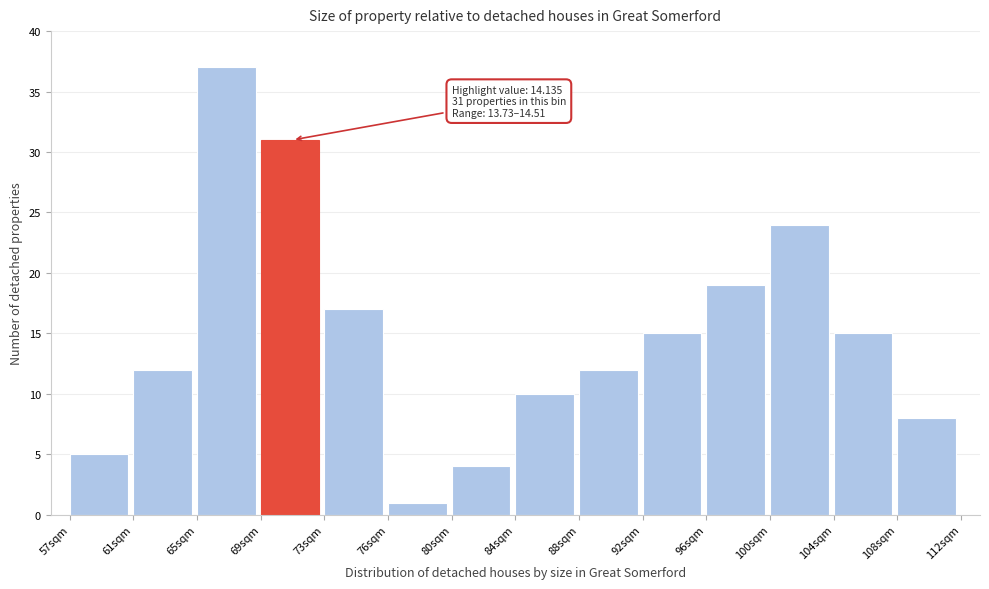

Reading left to right, what are all the values shown in this chart?

5	12	37	31	17	1	4	10	12	15	19	24	15	8